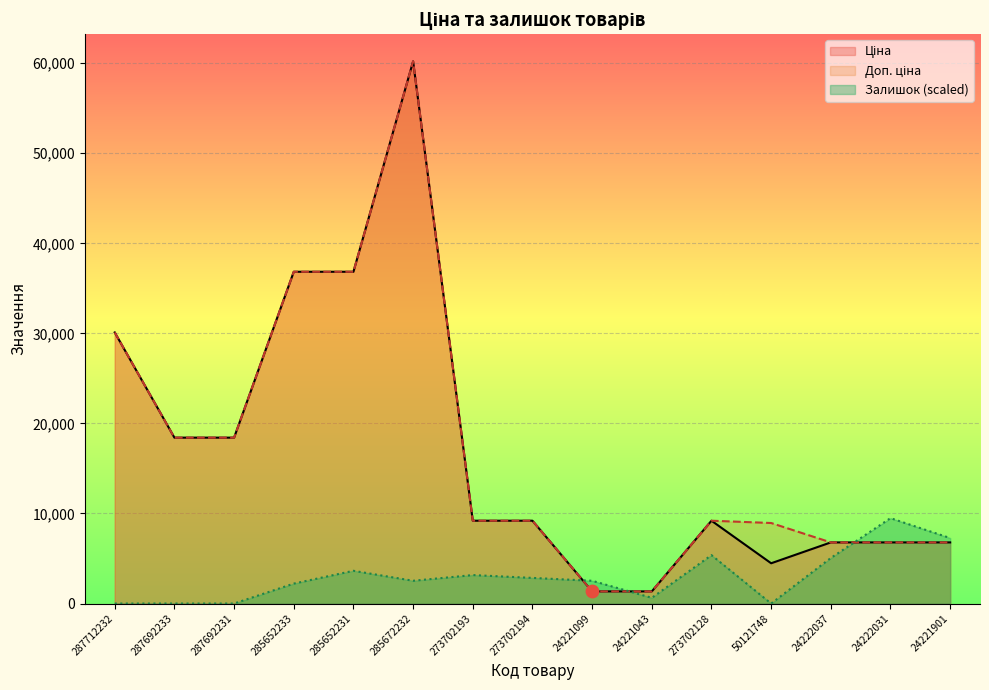

At which category is the sum across all series the highest?

285672232